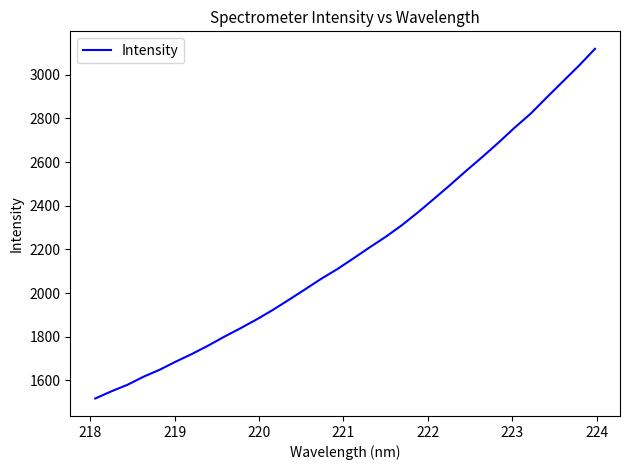

What is the smallest value displayed?

1516.9